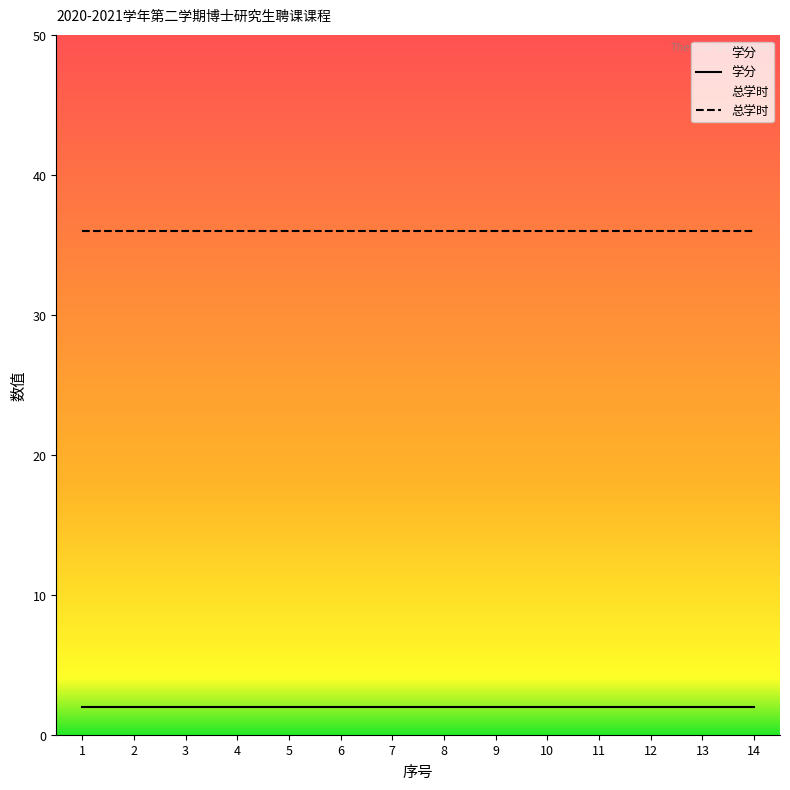

At which category does the chart reach its minimum across all series?

1